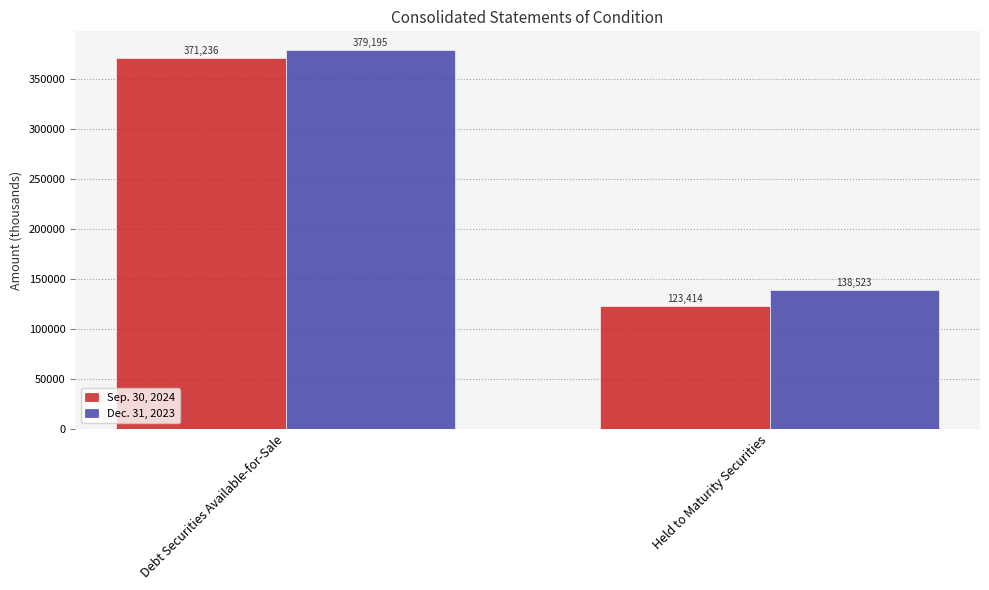

What is the spread (max minus min) of values at Debt Securities Available-for-Sale?

7959